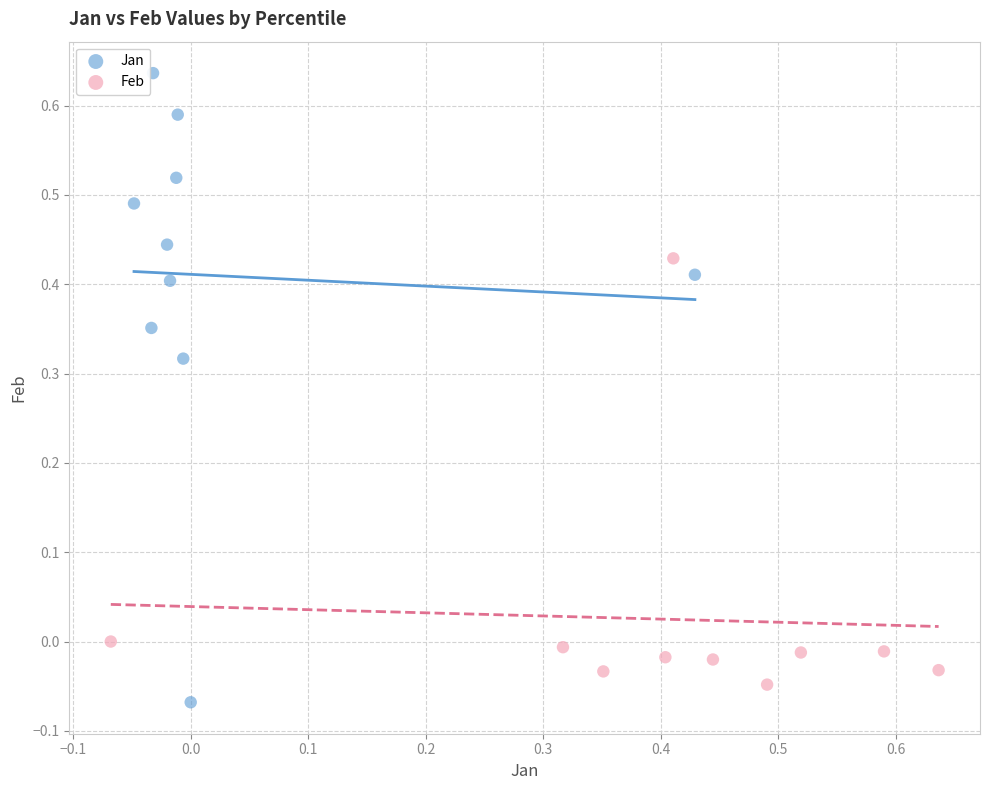

Which series has the largest Y range (max minus min)?

Jan